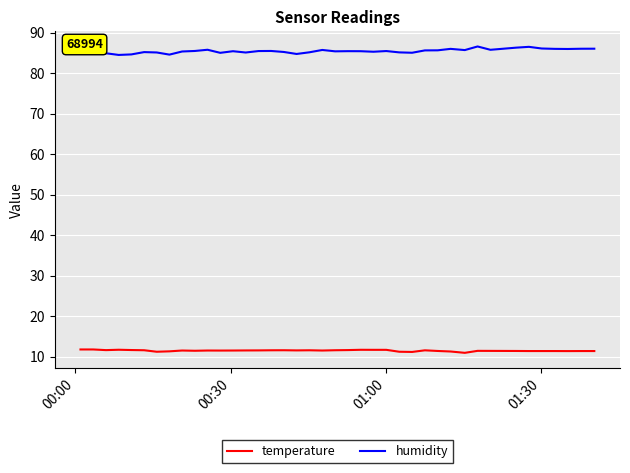

Does the chart have visible grid lines?

Yes